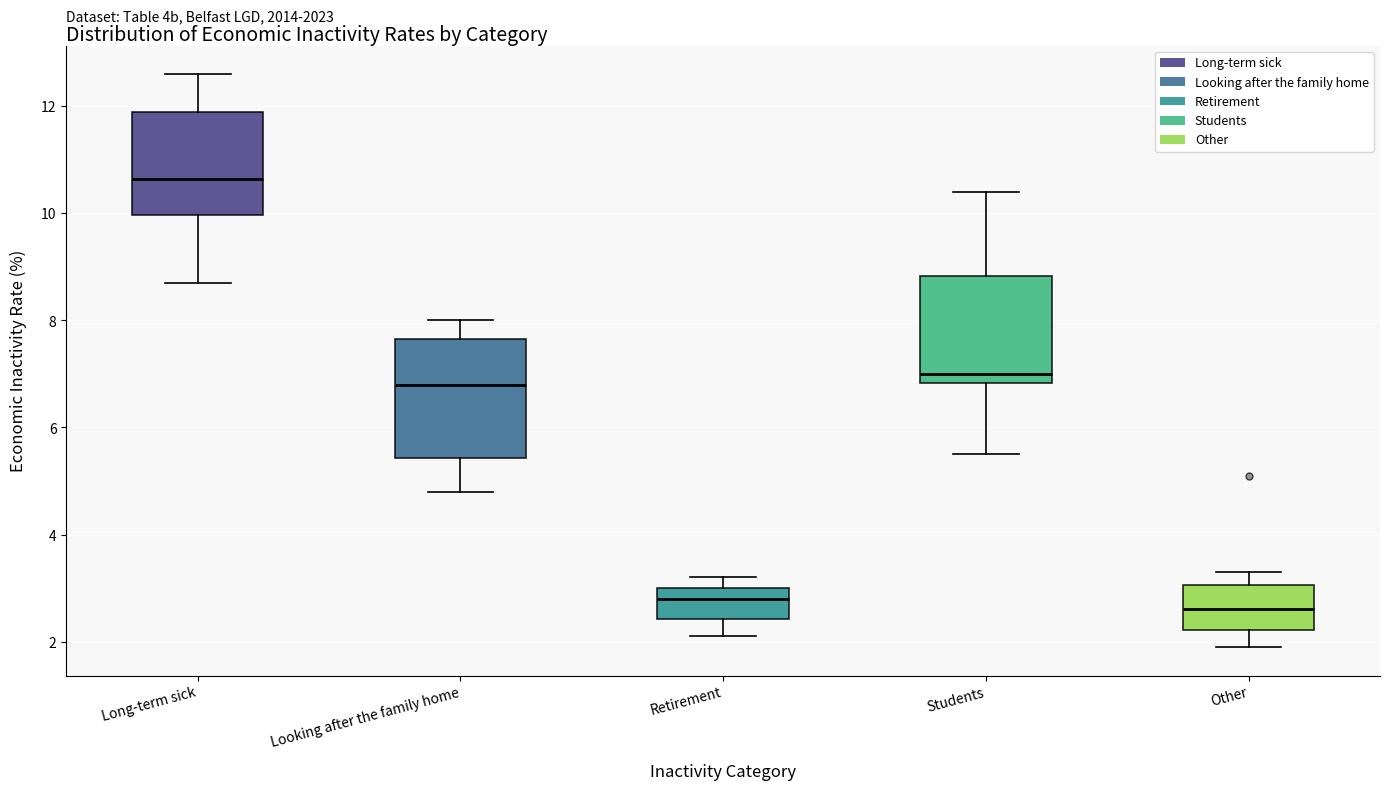

Where is the upper edge of the box for Students on the y-axis? The values are not printed on the chart, so give them approximately, as read against the axis.

8.8